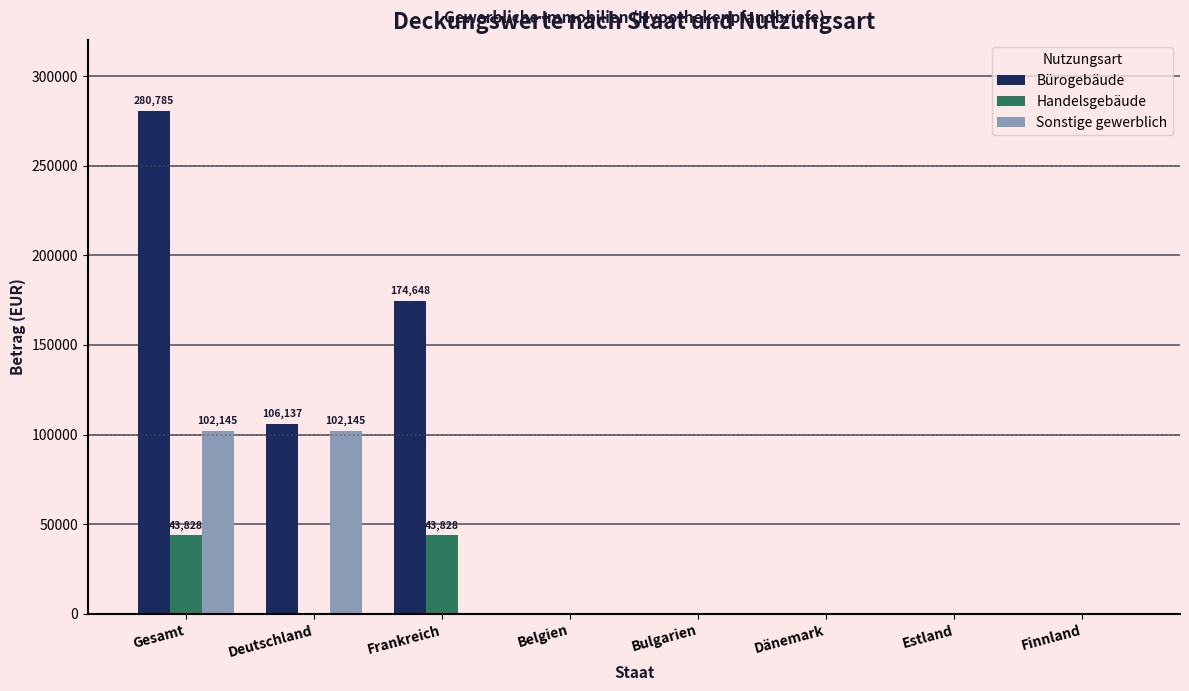

How many data points in Handelsgebäude are above 0?

2